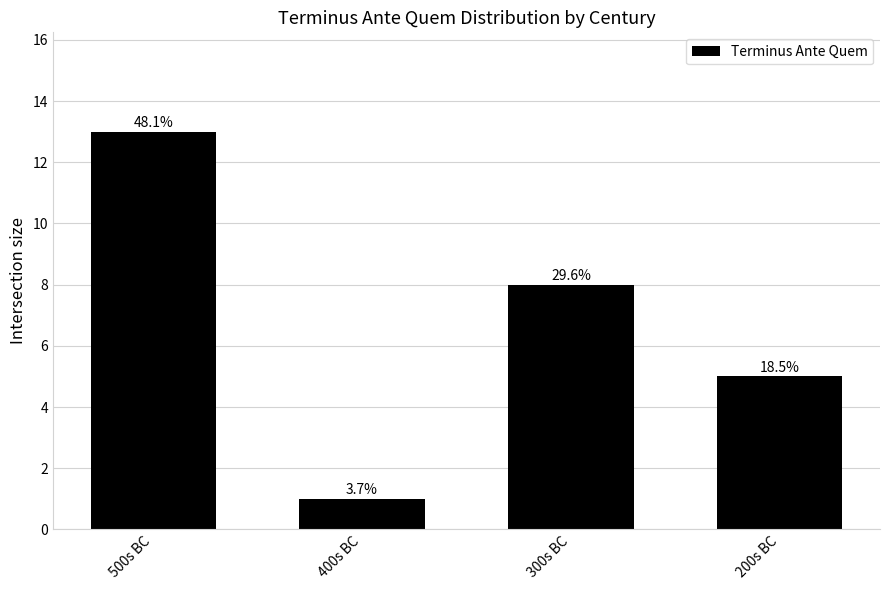

List the labels in order of value, smallest first.

400s BC, 200s BC, 300s BC, 500s BC